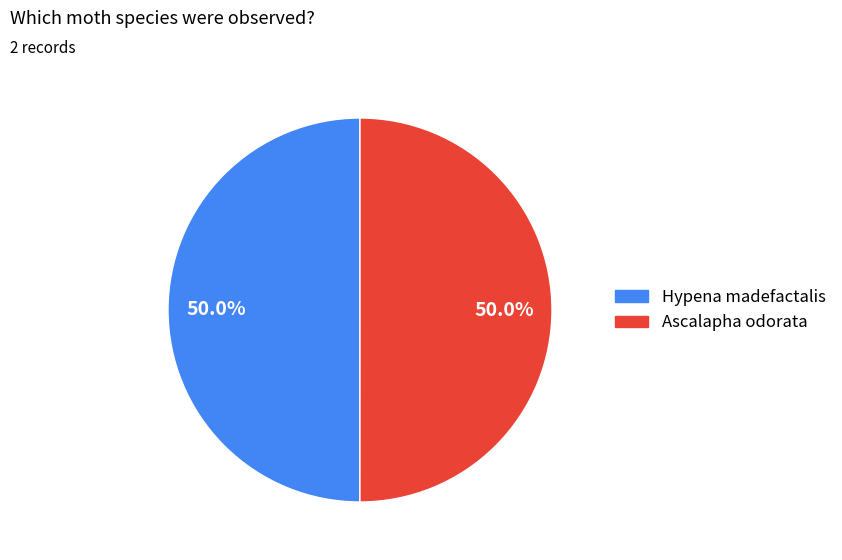

What is the total percentage of Hypena madefactalis and Ascalapha odorata?

100.0%